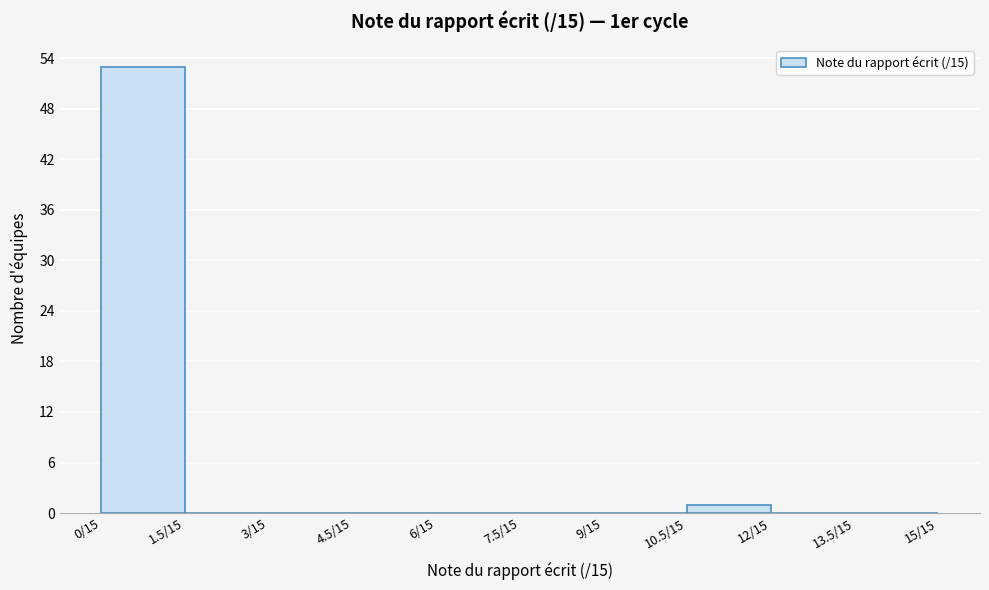

Reading left to right, transcribe all the data shown in this chart.

0/15=53	1.5/15=0	3/15=0	4.5/15=0	6/15=0	7.5/15=0	9/15=0	10.5/15=1	12/15=0	13.5/15=0